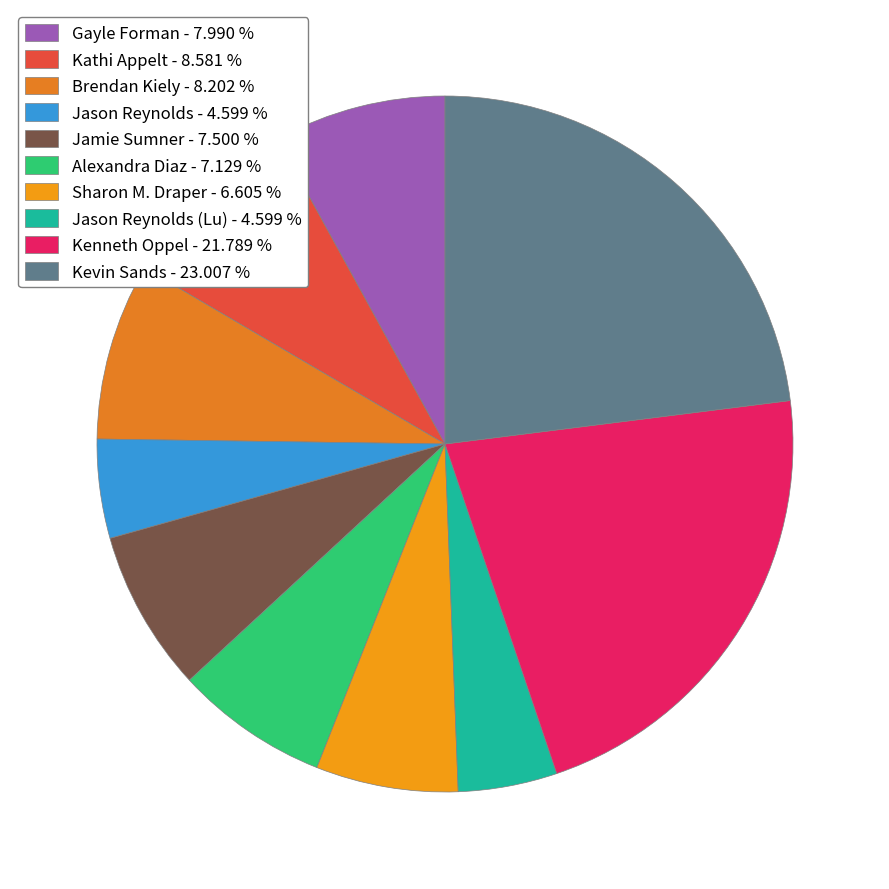

Is there any slice that represents more than half of the pie?

No